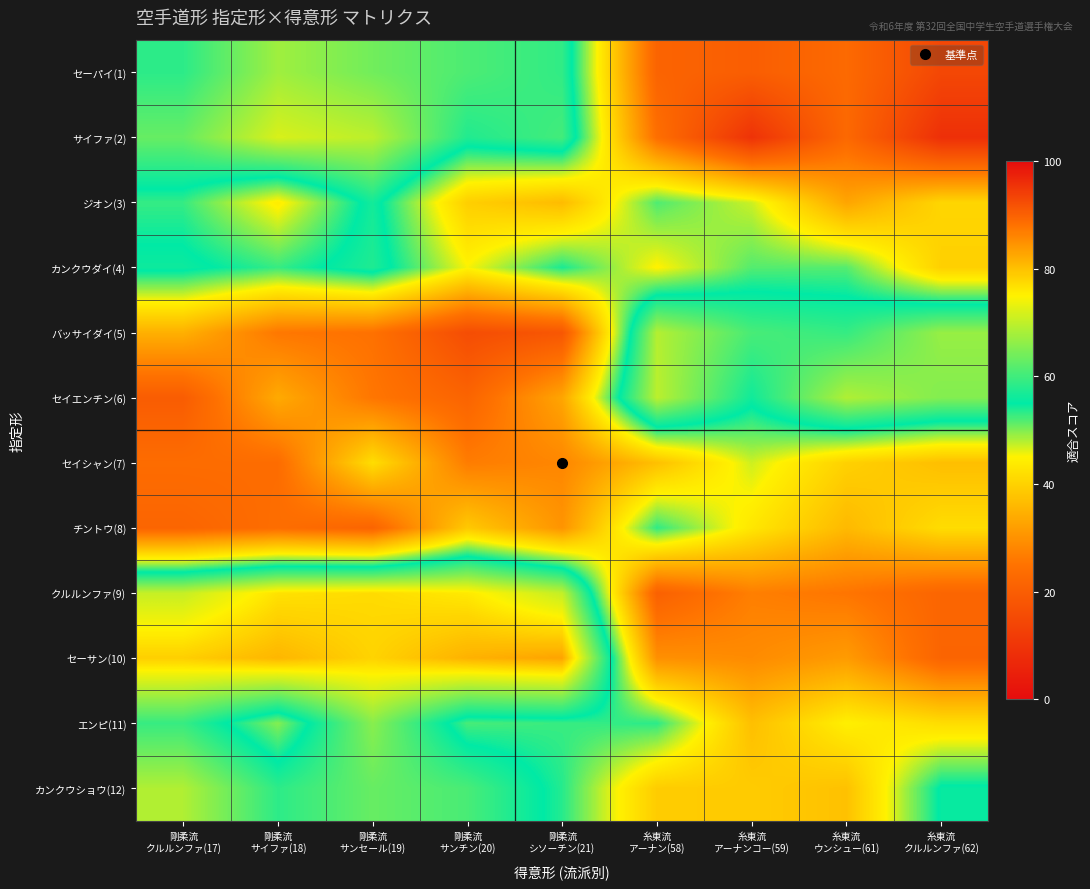

List the series in order of their peak value, highest first.

セーサン(10), クルルンファ(9), サイファ(2), セイエンチン(6), バッサイダイ(5), カンクウショウ(12), セーパイ(1), エンピ(11), カンクウダイ(4), ジオン(3), チントウ(8), セイシャン(7)